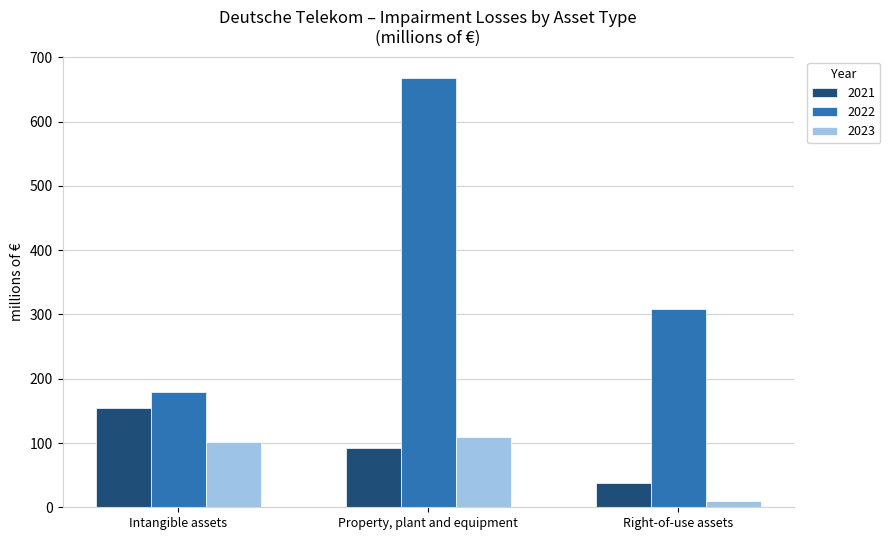

At which label is 2023 closest to 60?

Intangible assets